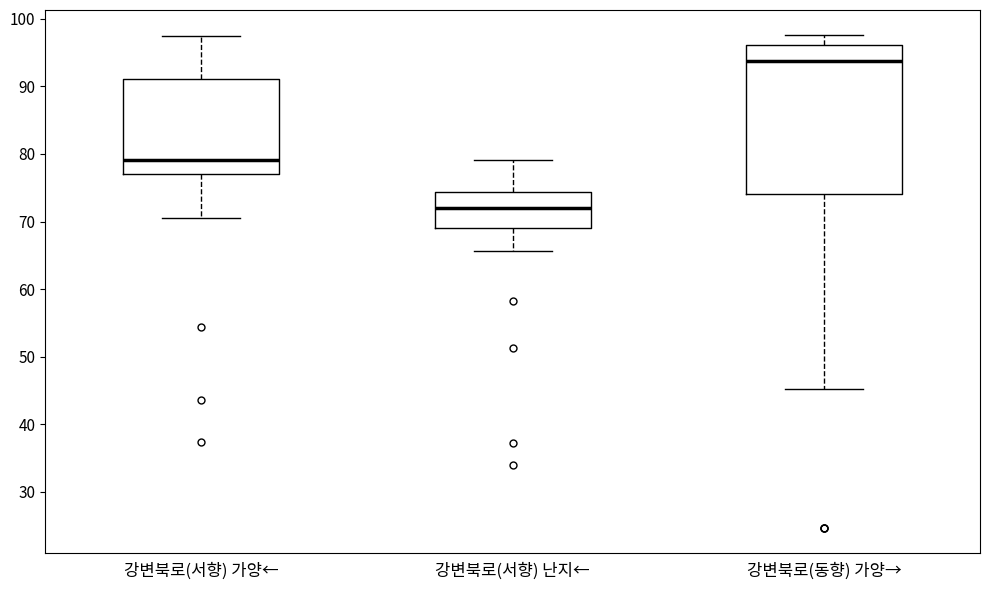

Which box has the highest median line?

강변북로(동향) 가양→